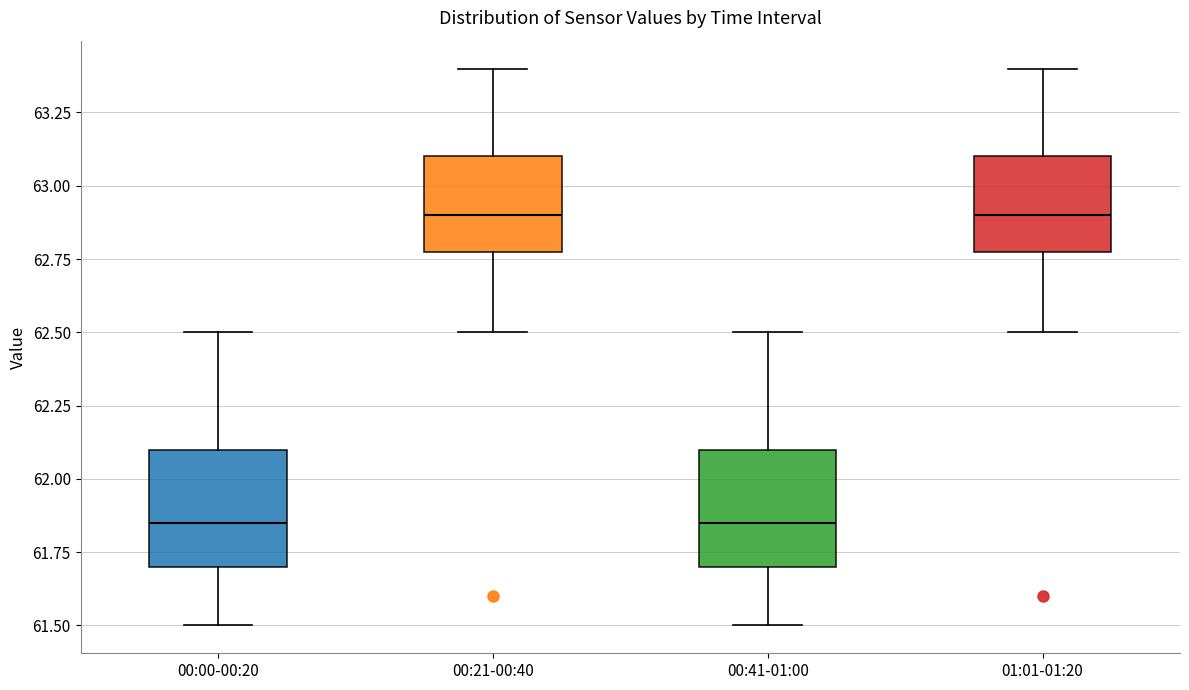

Where is the upper edge of the box for 00:41-01:00 on the y-axis? The values are not printed on the chart, so give them approximately, as read against the axis.

62.10